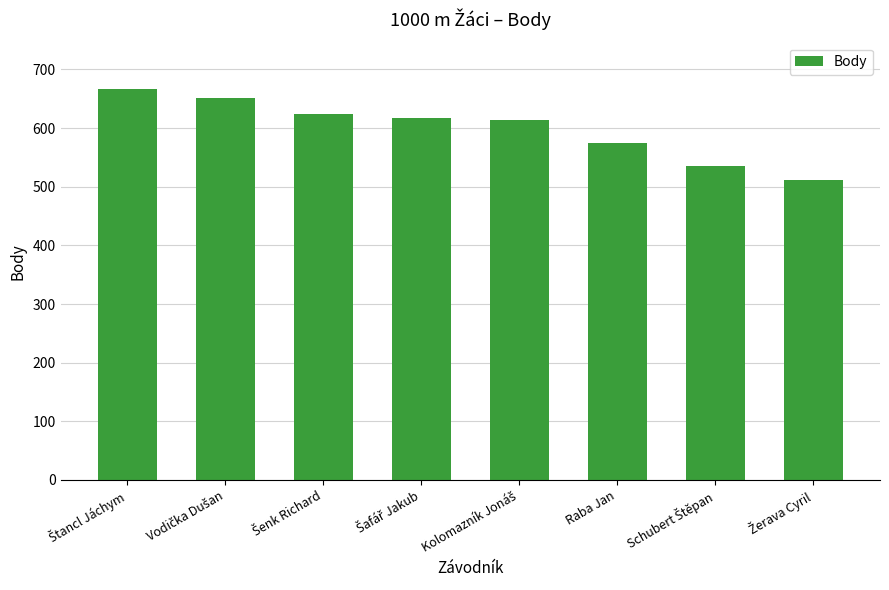

The value at Raba Jan is 913. True or false?

False